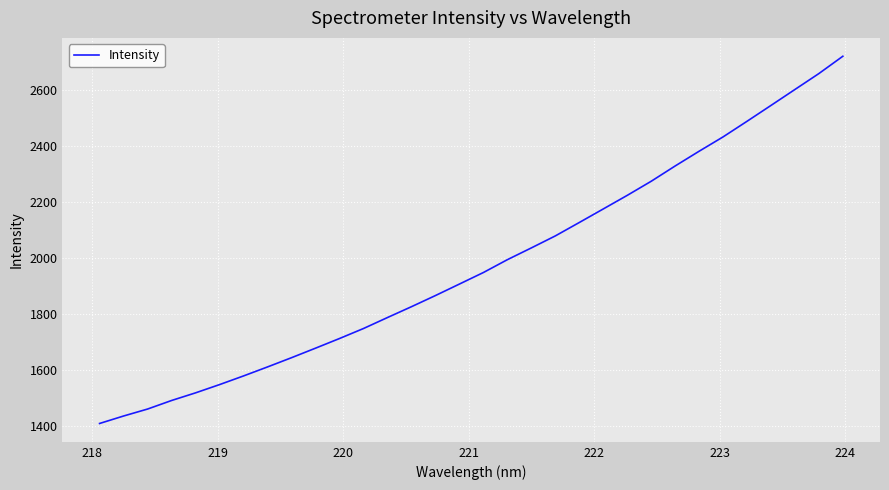

What is the maximum value shown in the chart?

2722.1